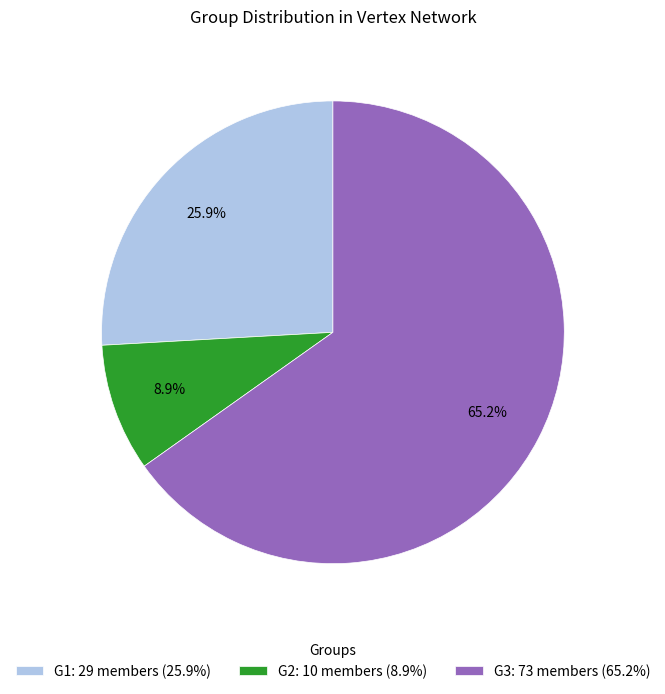

To the nearest percent, what portion does G2 represent?

9%